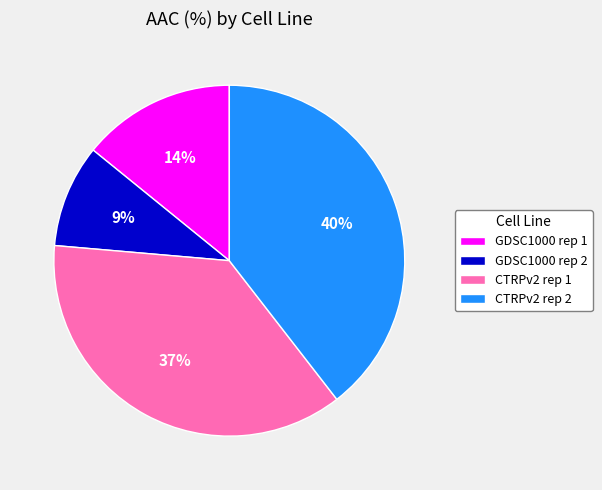

Between CTRPv2 rep 2 and GDSC1000 rep 1, which is larger?

CTRPv2 rep 2